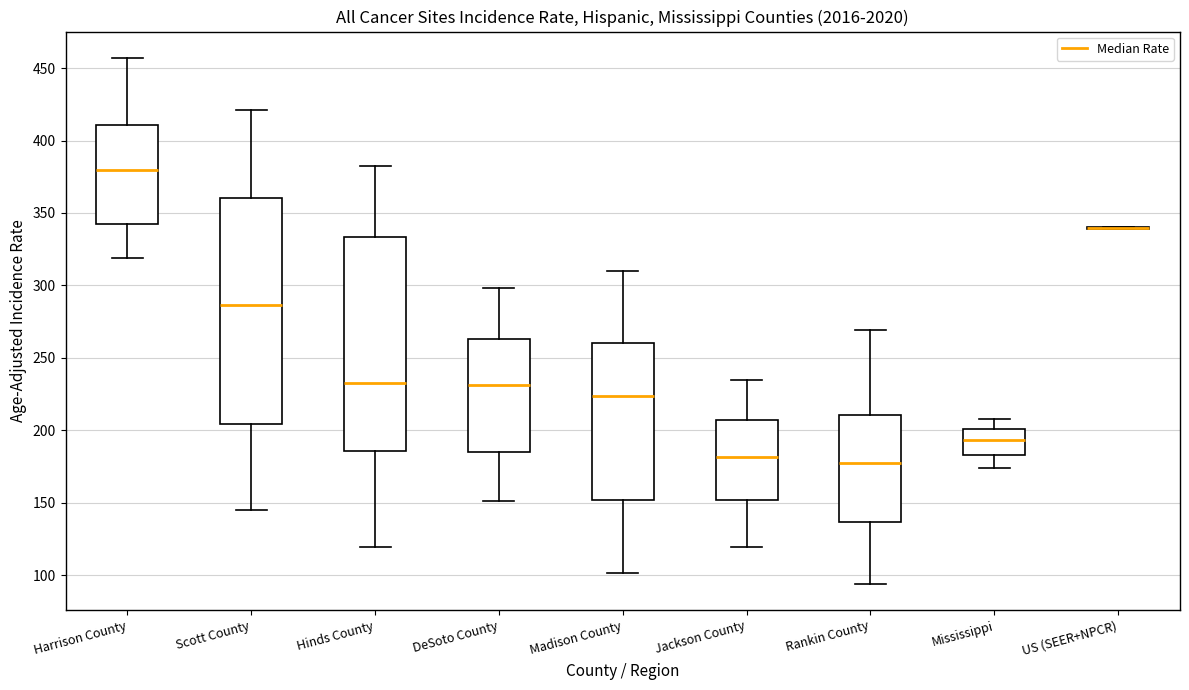

Which box is the tallest, from its lower edge to its upper edge?

Scott County